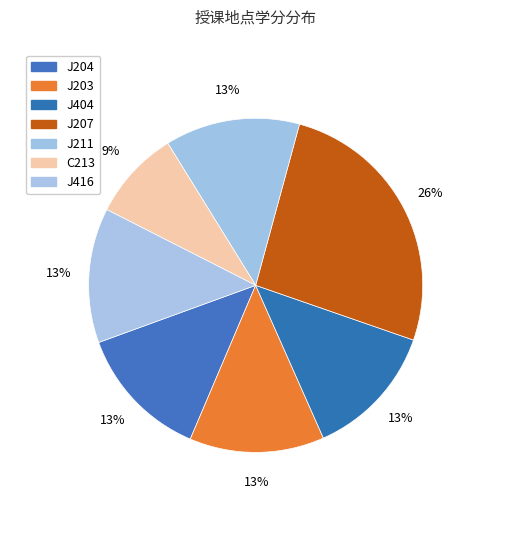

How many segments does this pie chart have?

7